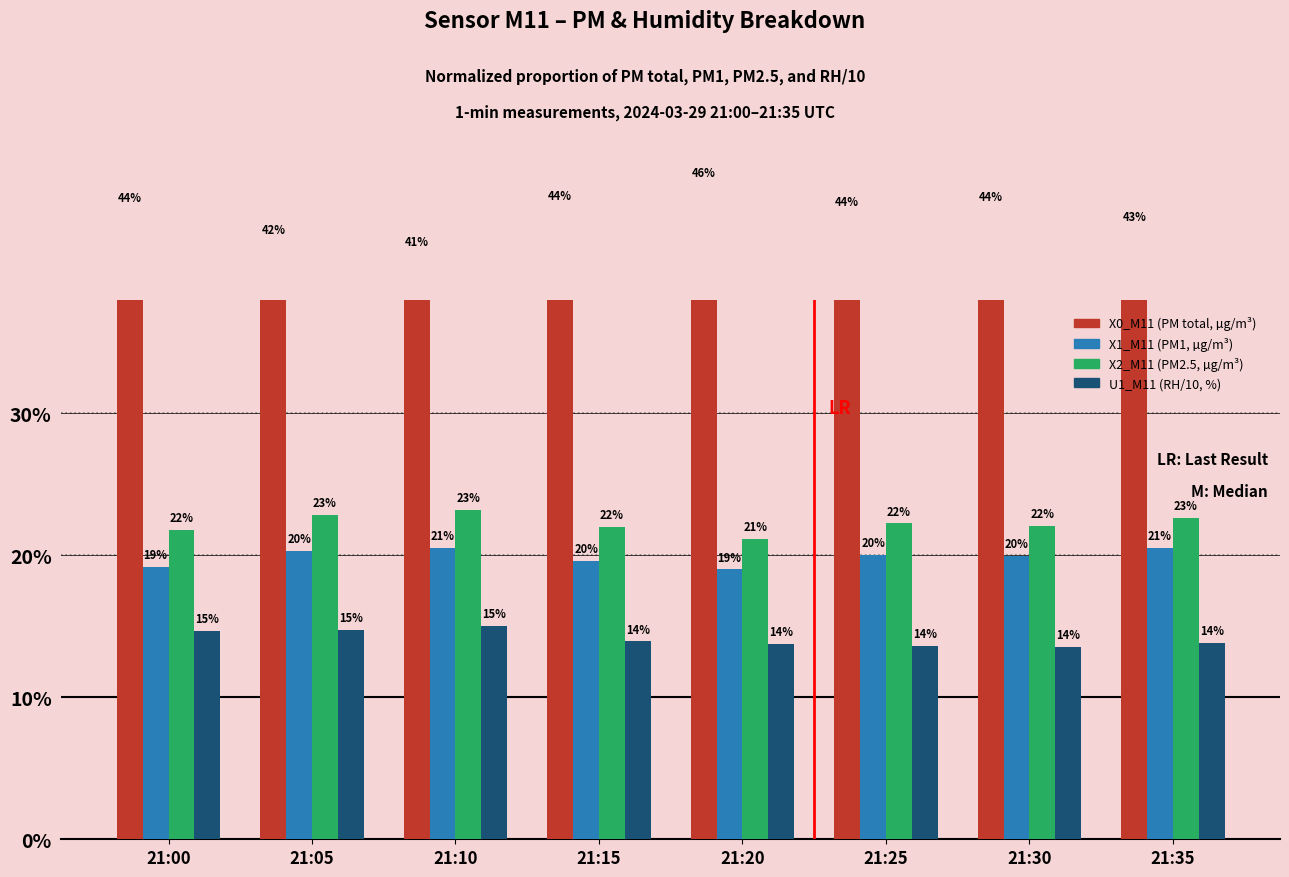

What is the value of the X1_M11 (PM1, µg/m³) bar at the 8th from the left?

20.5